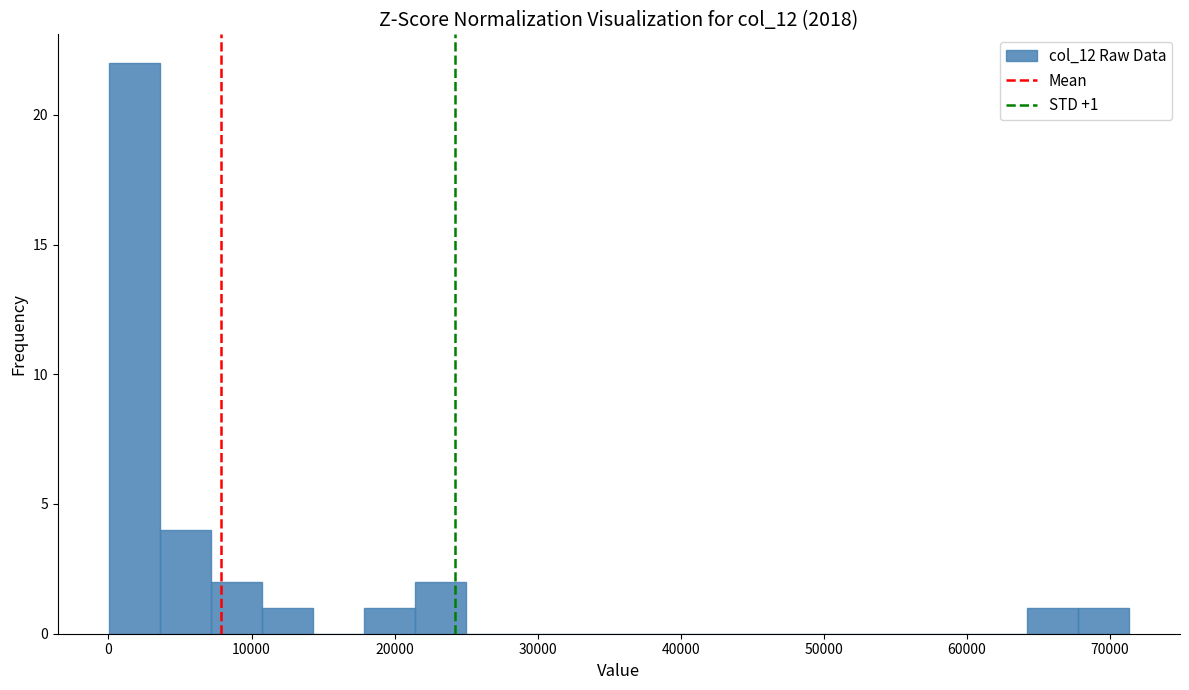

Around what value on the x-axis is the tallest bar? Give the approximate position of its centre, as read against the axis.

2000